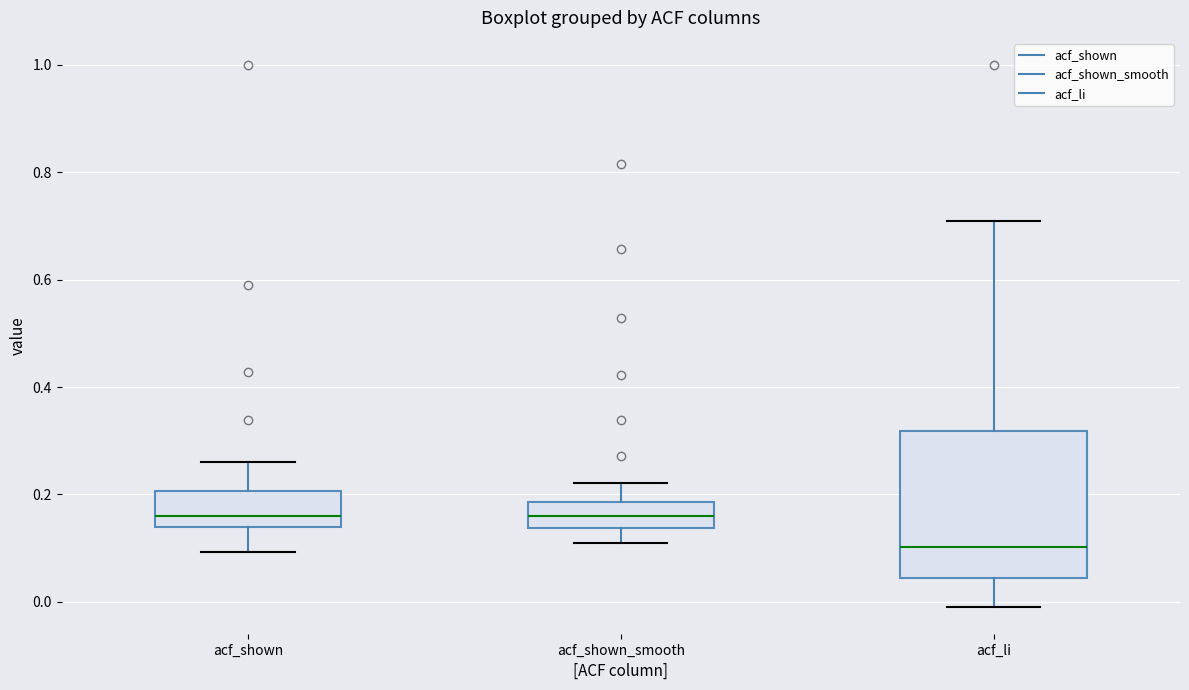

Which box's median line is the lowest?

acf_li